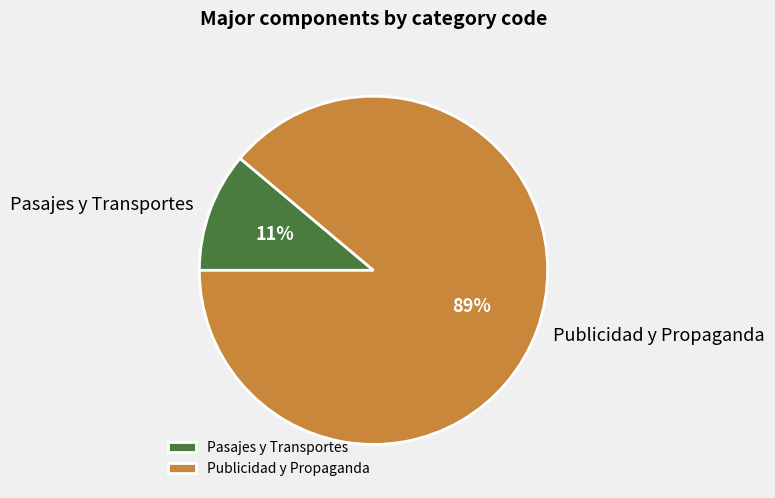

To the nearest percent, what is the combined percentage of Publicidad y Propaganda and Pasajes y Transportes?

100%